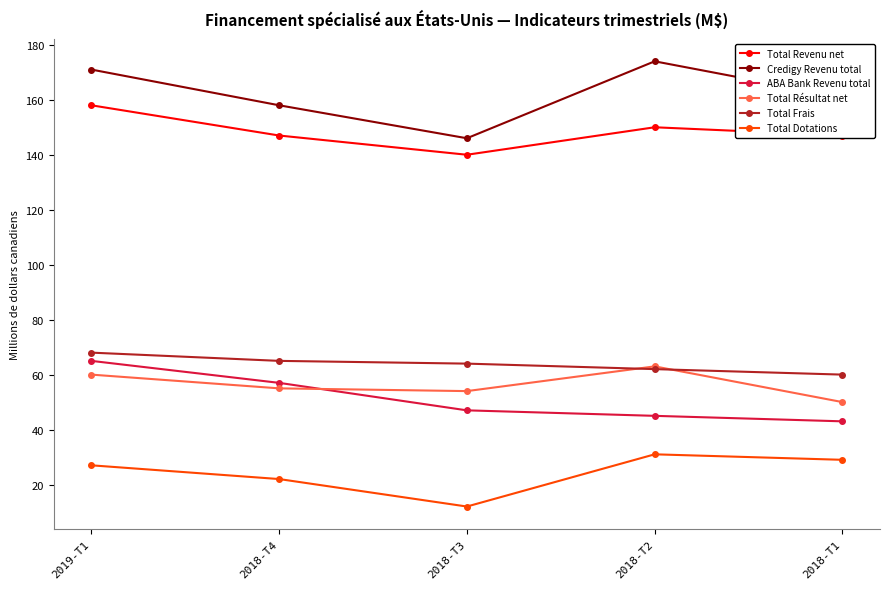

What are all the series names shown in the legend?

Total Revenu net, Credigy Revenu total, ABA Bank Revenu total, Total Résultat net, Total Frais, Total Dotations